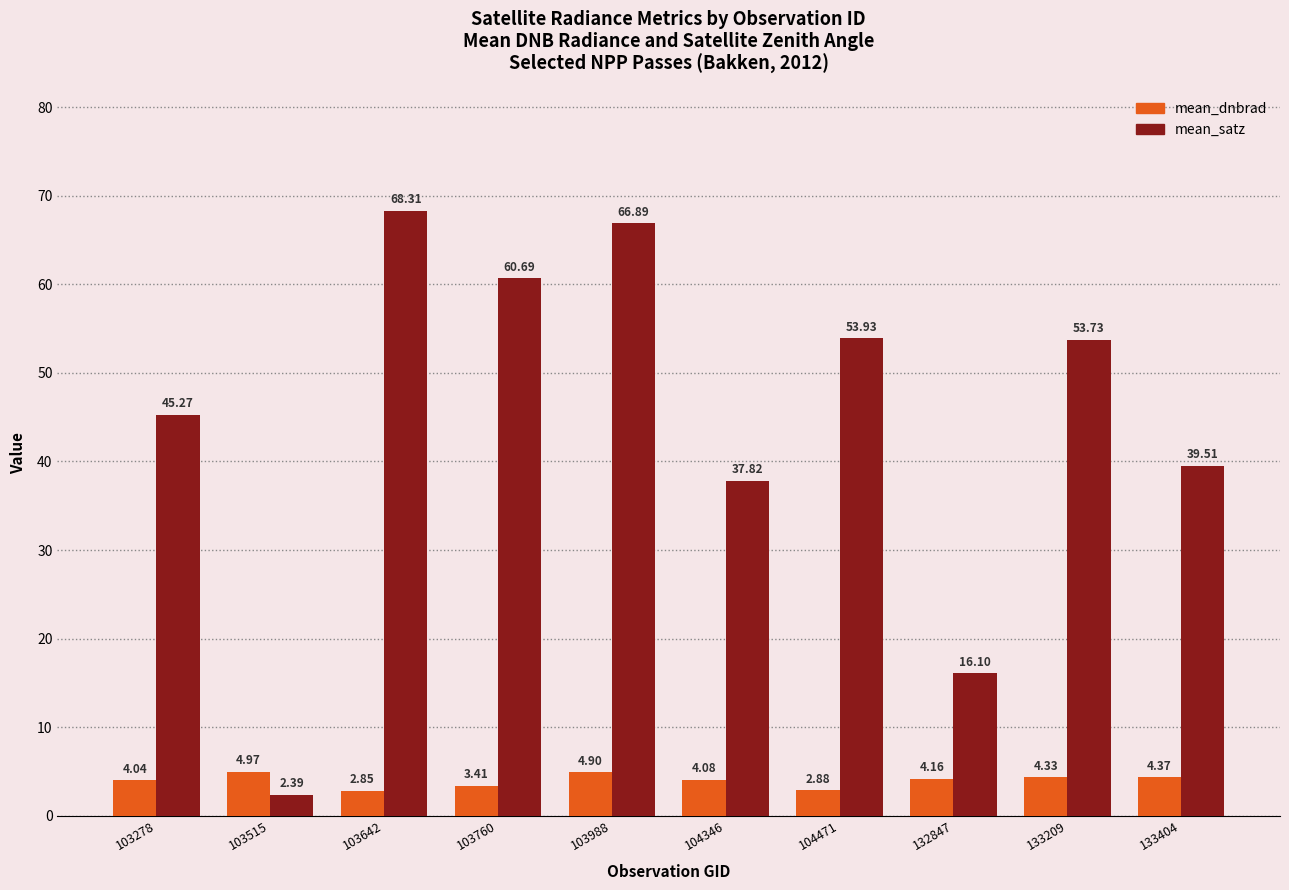

At which label does mean_satz reach its minimum?

103515